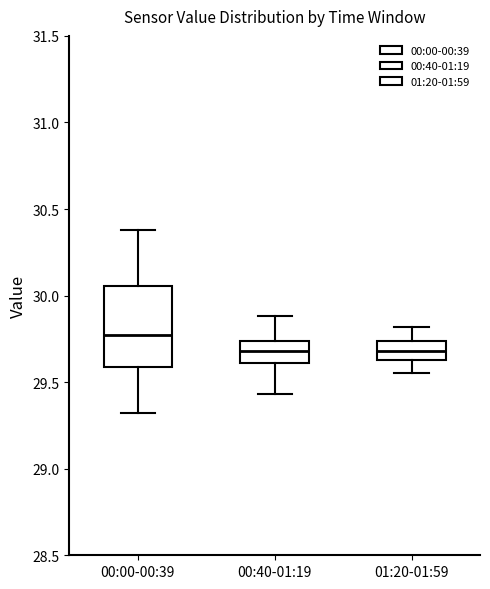

Where is the upper edge of the box for 00:00-00:39 on the y-axis? The values are not printed on the chart, so give them approximately, as read against the axis.

30.05